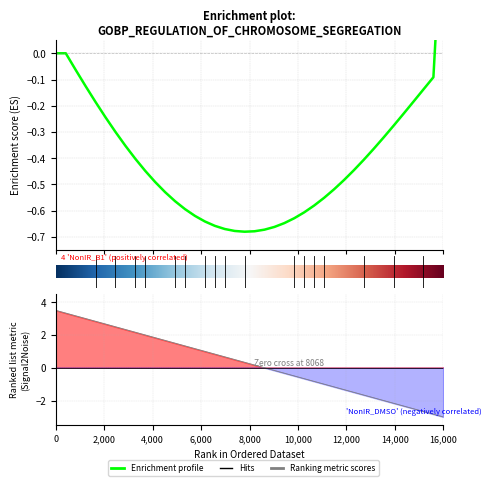

What is the value of the 34th point from the left?

-2.0